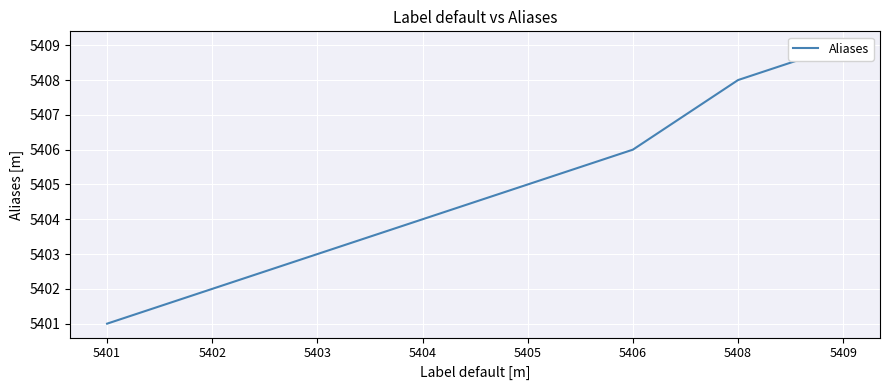

Reading left to right, list all the values displayed in this chart.

5401	5402	5403	5404	5405	5406	5408	5409